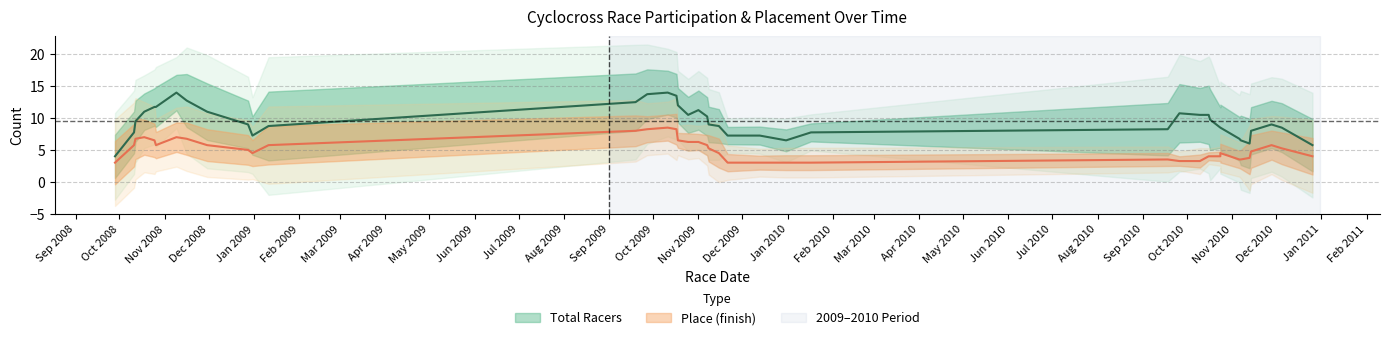

In total_racers, how many points are lower than both neighbors (excluding endpoints)?

12